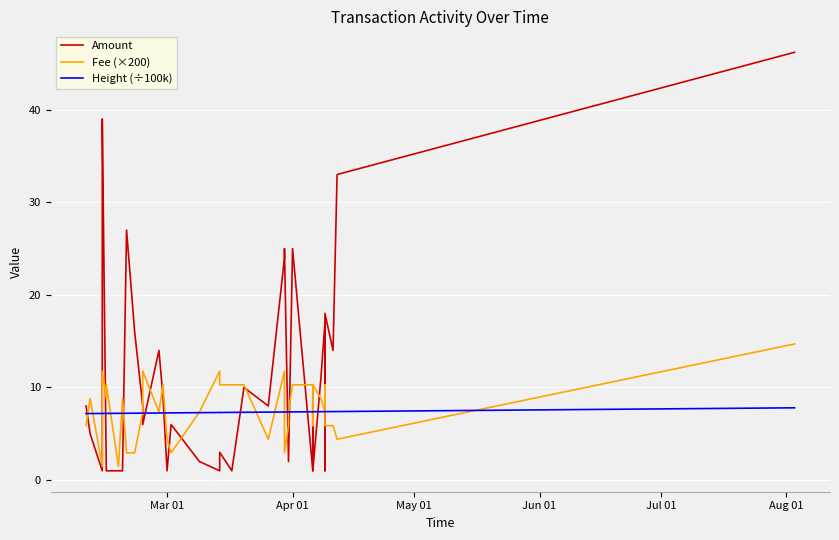

Reading left to right, transcribe all the data shown in this chart.

Amount: 8.0	5.0	1.0	37.0	39.0	1.0	1.0	1.0	1.0	27.0	16.0	8.0	6.0	14.0	9.0	1.0	6.0	2.0	1.0	2.0	3.0	1.0	10.0	8.0	24.0	25.0	2.0	2.0	25.0	1.0	9.0	1.0	11.0	17.0	1.0	5.0	18.0	14.0	33.0	46.2
Fee (×200): 5.9	8.8	1.5	8.8	11.8	8.8	10.3	1.5	8.8	2.9	2.9	7.3	11.8	7.3	10.3	4.4	2.9	7.3	11.8	10.3	10.3	10.3	10.3	4.4	11.8	2.9	5.9	7.3	10.3	10.3	5.9	10.3	8.8	7.3	8.8	10.3	5.9	5.9	4.4	14.7
Height (÷100k): 7.2	7.2	7.2	7.2	7.2	7.2	7.2	7.2	7.2	7.2	7.2	7.2	7.2	7.2	7.2	7.2	7.3	7.3	7.3	7.3	7.3	7.3	7.3	7.3	7.4	7.4	7.4	7.4	7.4	7.4	7.4	7.4	7.4	7.4	7.4	7.4	7.4	7.4	7.4	7.8